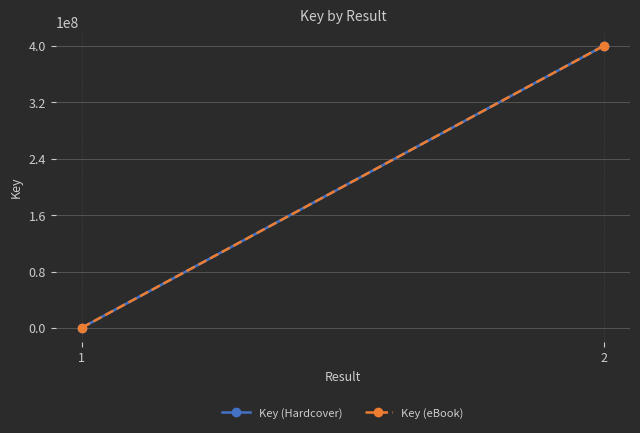

Reading left to right, extract all data points from this chart.

Key (Hardcover): 333779	400094893
Key (eBook): 333779	400094893